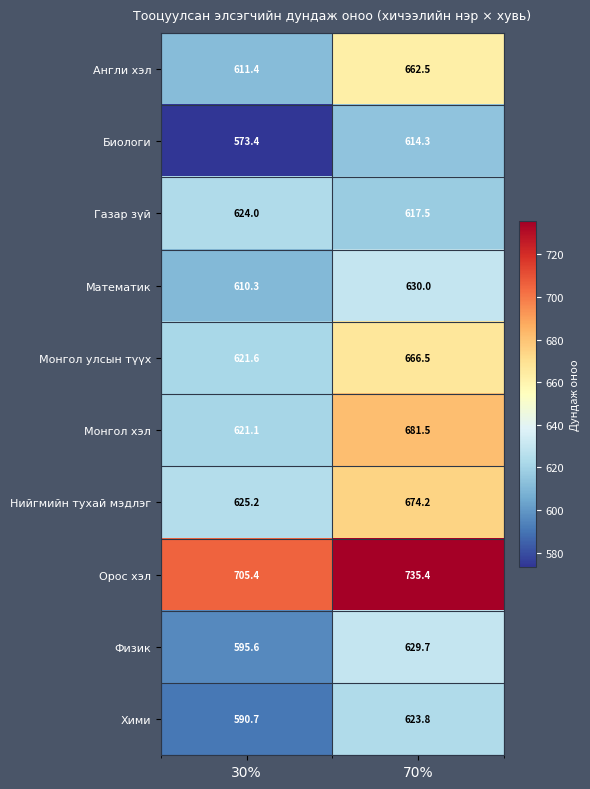

Which series changed the most between 30% and 70%?

Монгол хэл